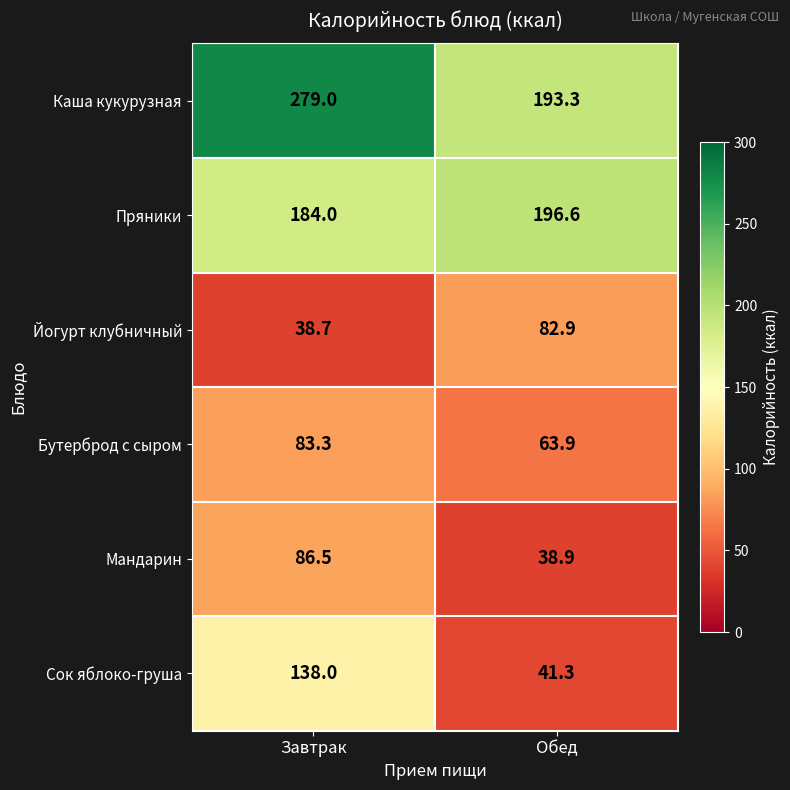

At how many categories does at least one series exceed 251?

1